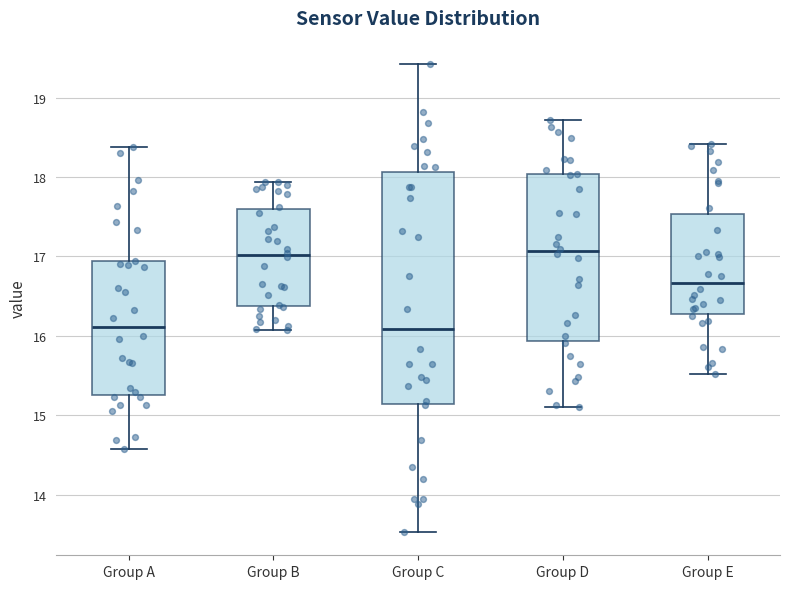

Which box is the tallest, from its lower edge to its upper edge?

Group C